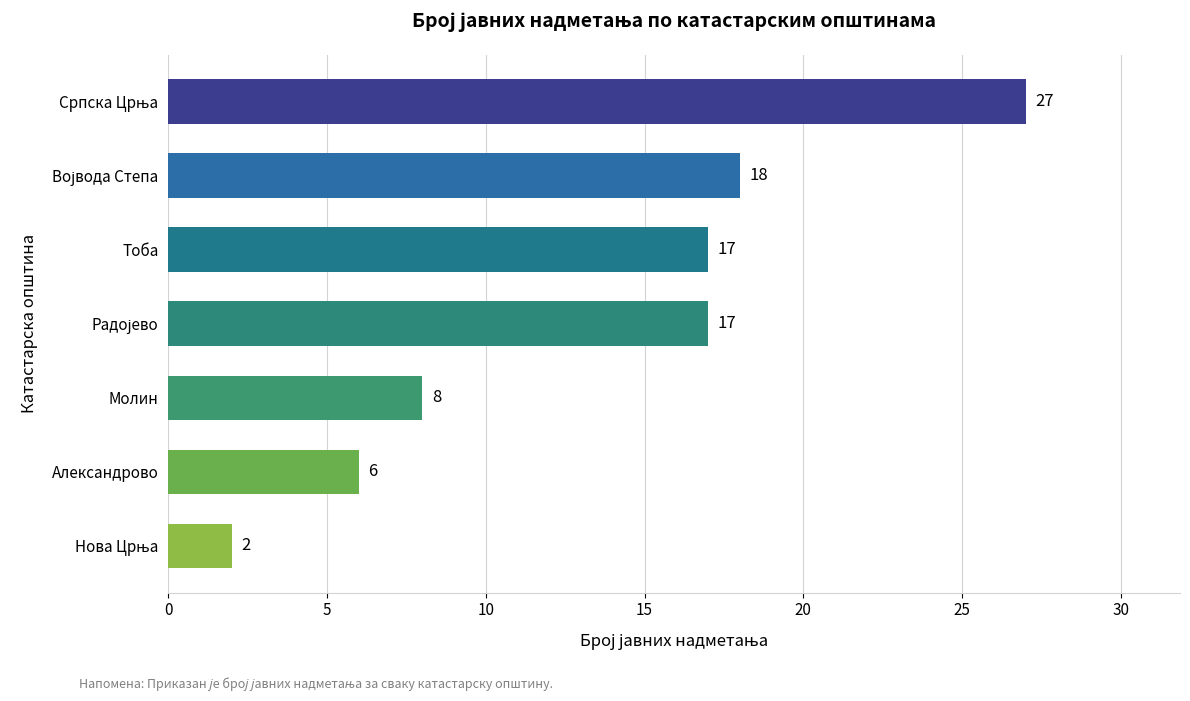

What is the maximum value shown in the chart?

27